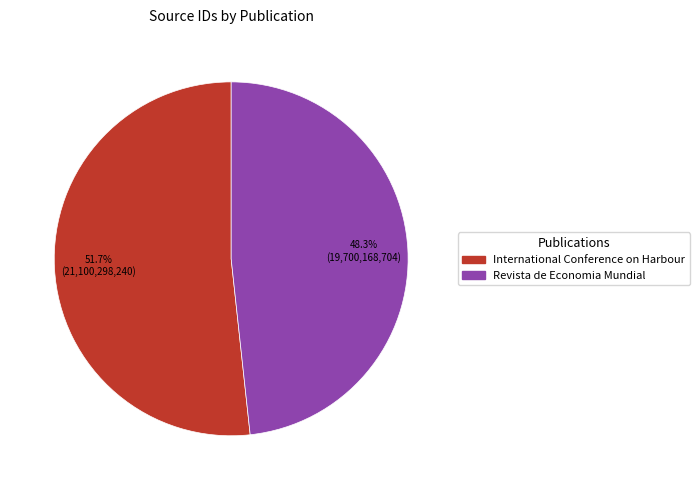

Which slice is the largest?

International Conference on Harbour